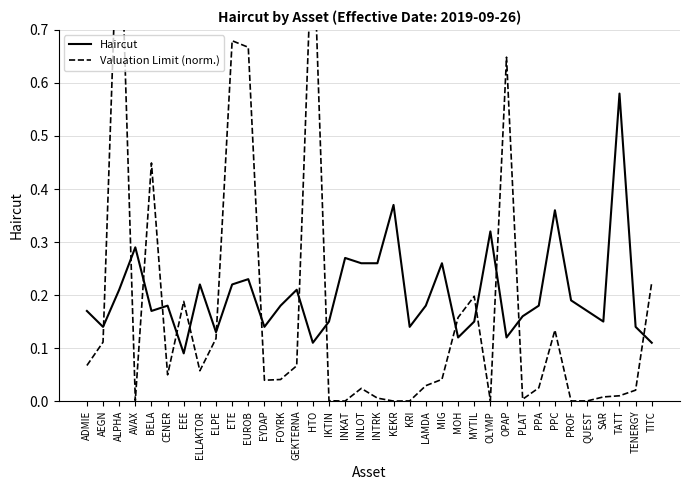

Does the chart display data point markers on the line(s)?

No